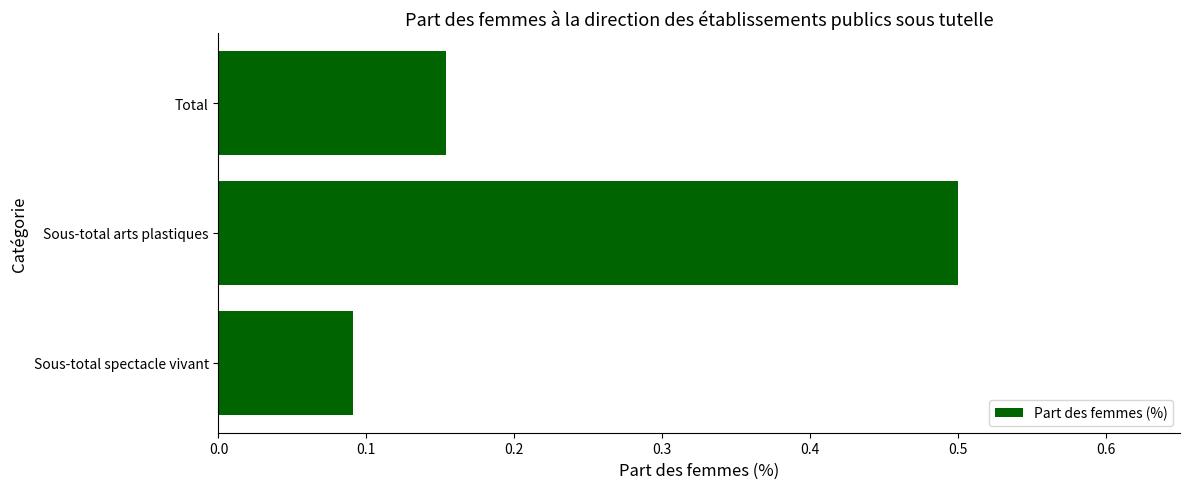

Which has a higher value, Sous-total arts plastiques or Sous-total spectacle vivant?

Sous-total arts plastiques